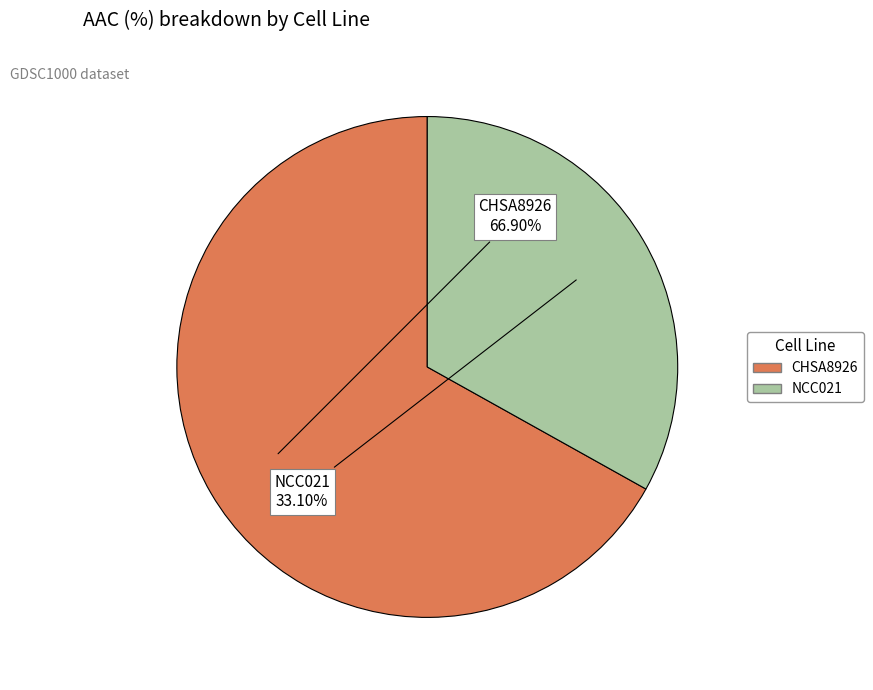

Which has a higher value, CHSA8926 or NCC021?

CHSA8926